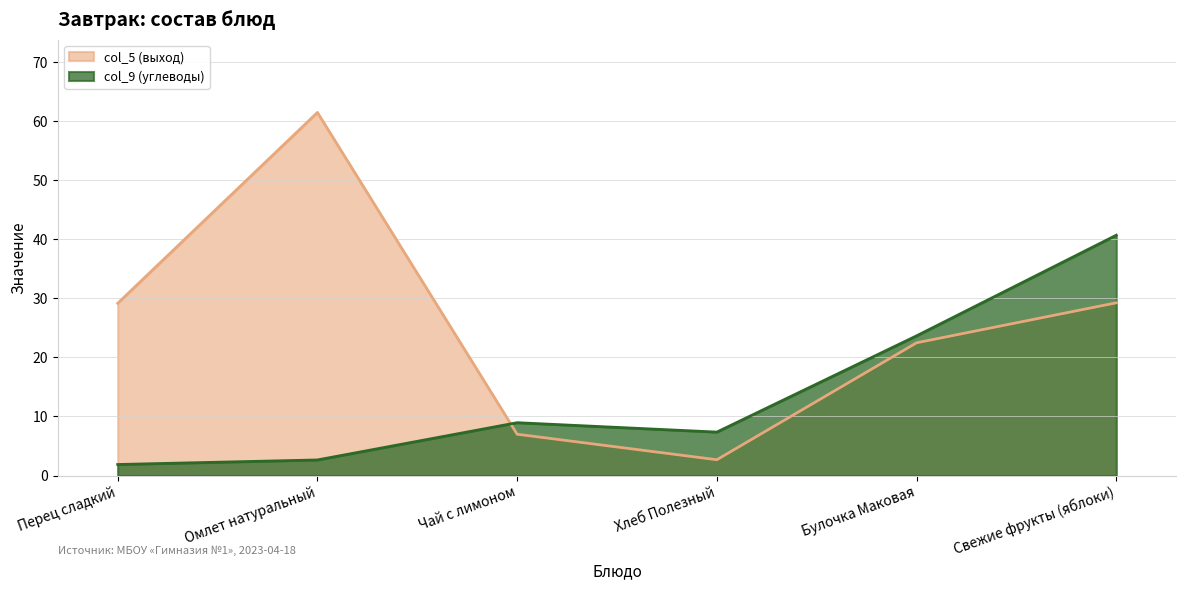

Read the col_9 (углеводы) value at Хлеб Полезный.

7.4